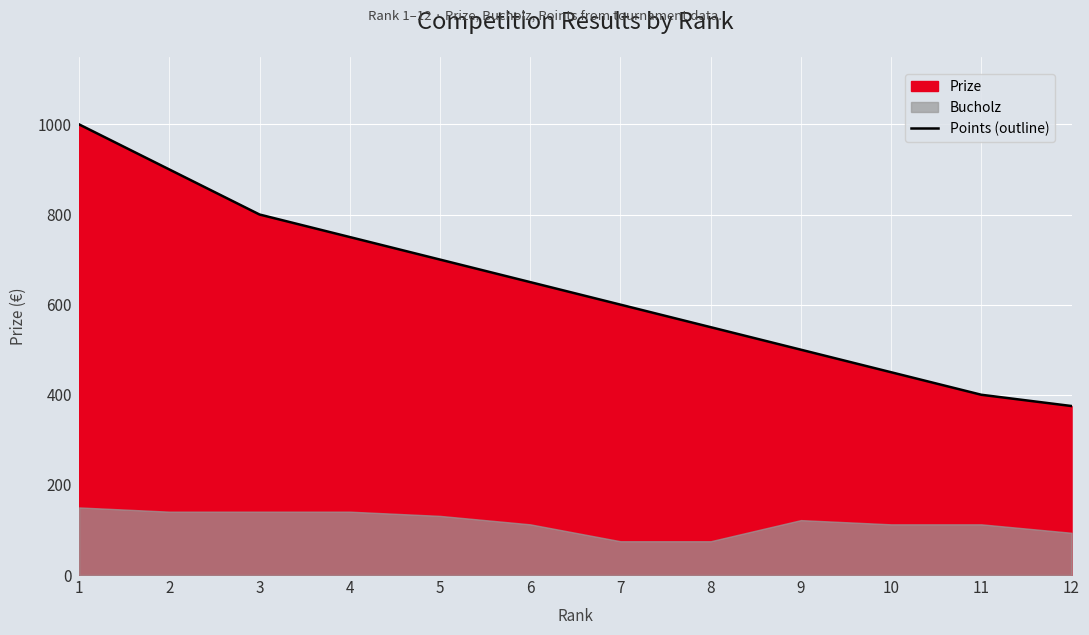

Where is the data nearest to the value 687?

5